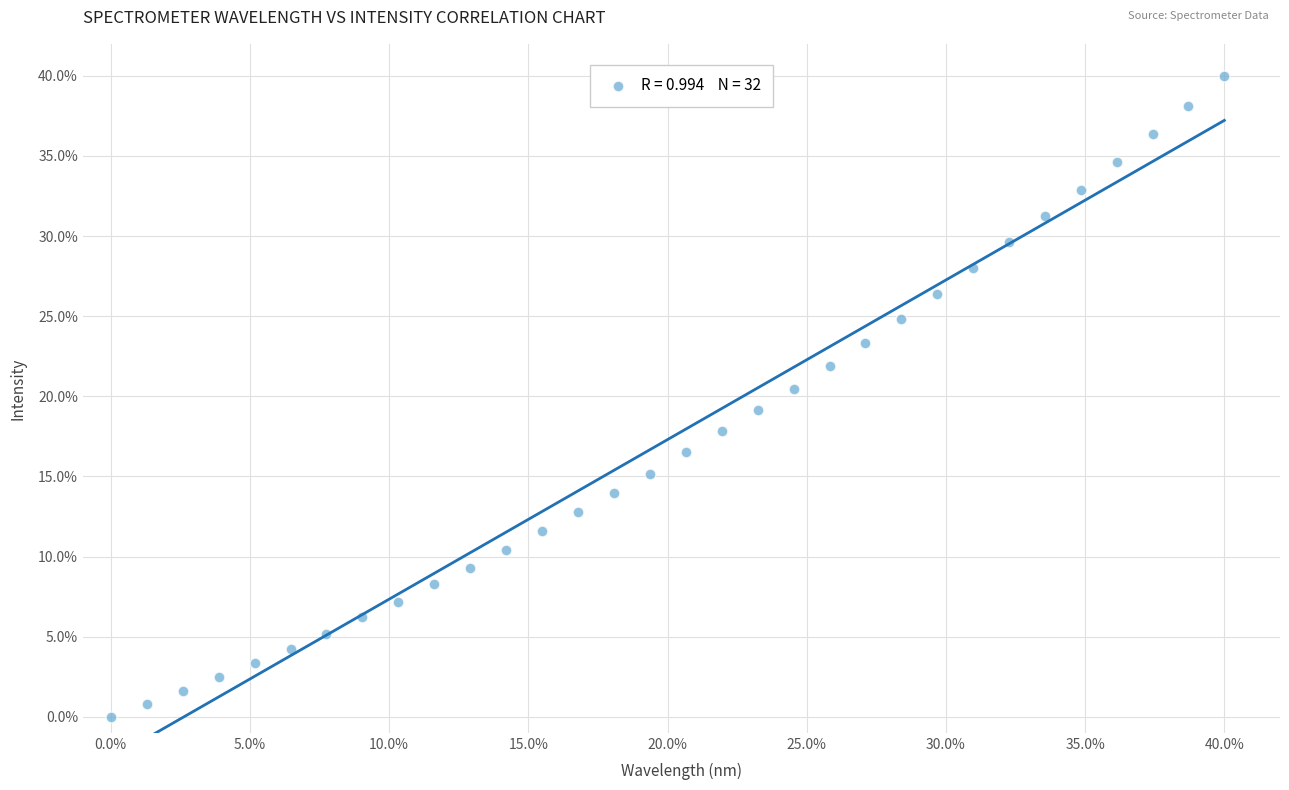

What Y value in the scatter plot is closest to 20?

20.4